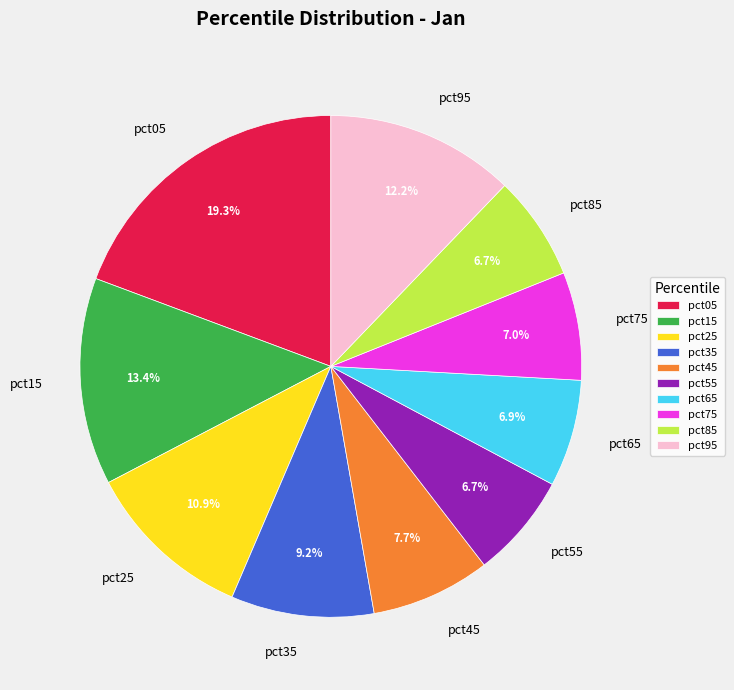

Is it true that pct65 is 7% of the pie?

True